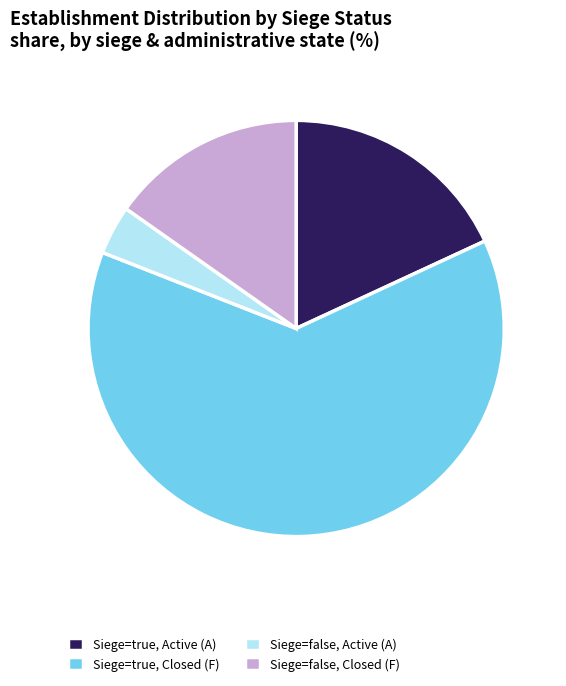

Is Siege=false, Active (A) the majority of the pie?

No